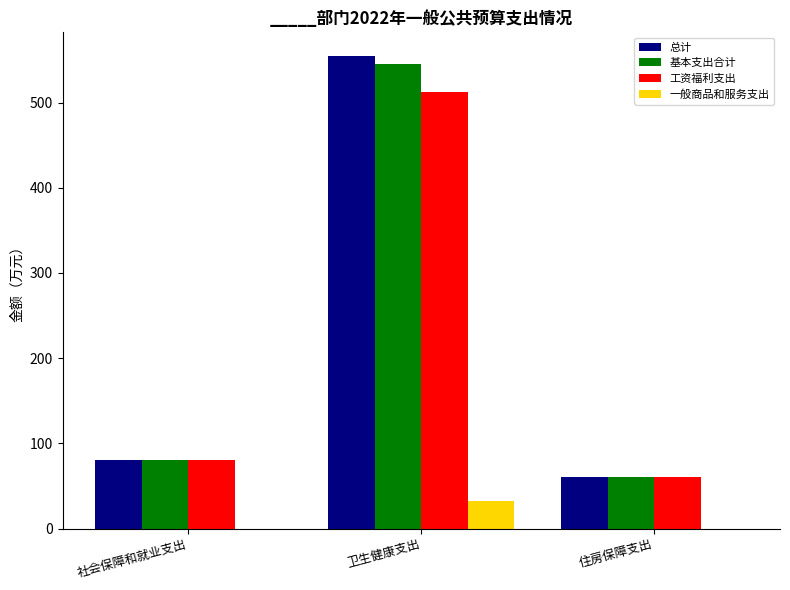

What is the sum of all 基本支出合计 values?

685.8